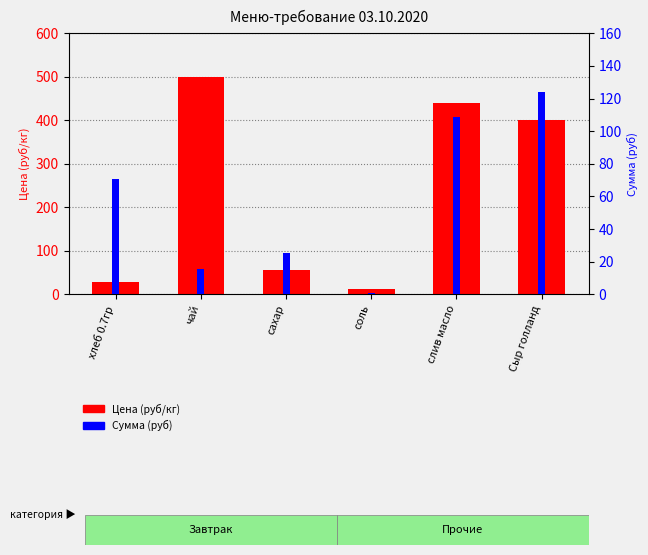

Count the number of data series in this chart.

2